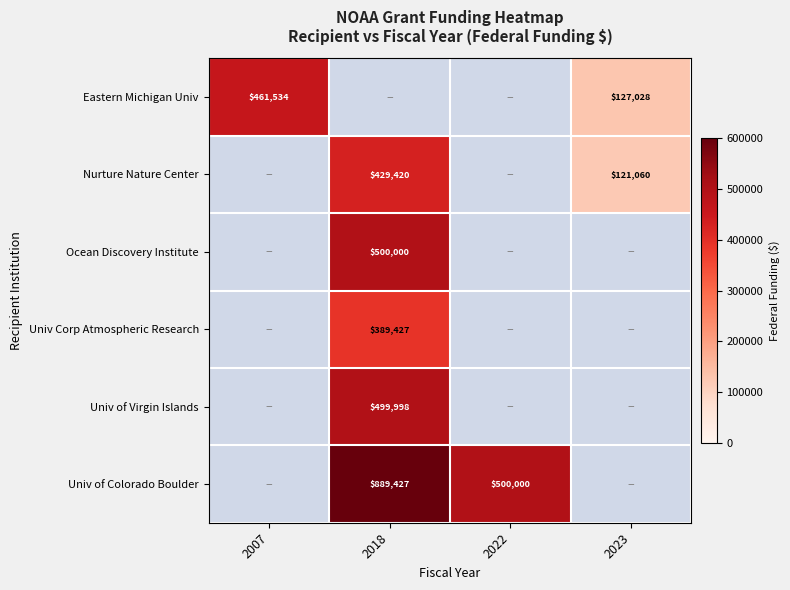

What is the sum of the Nurture Nature Center values at 2018 and 2023?

550480